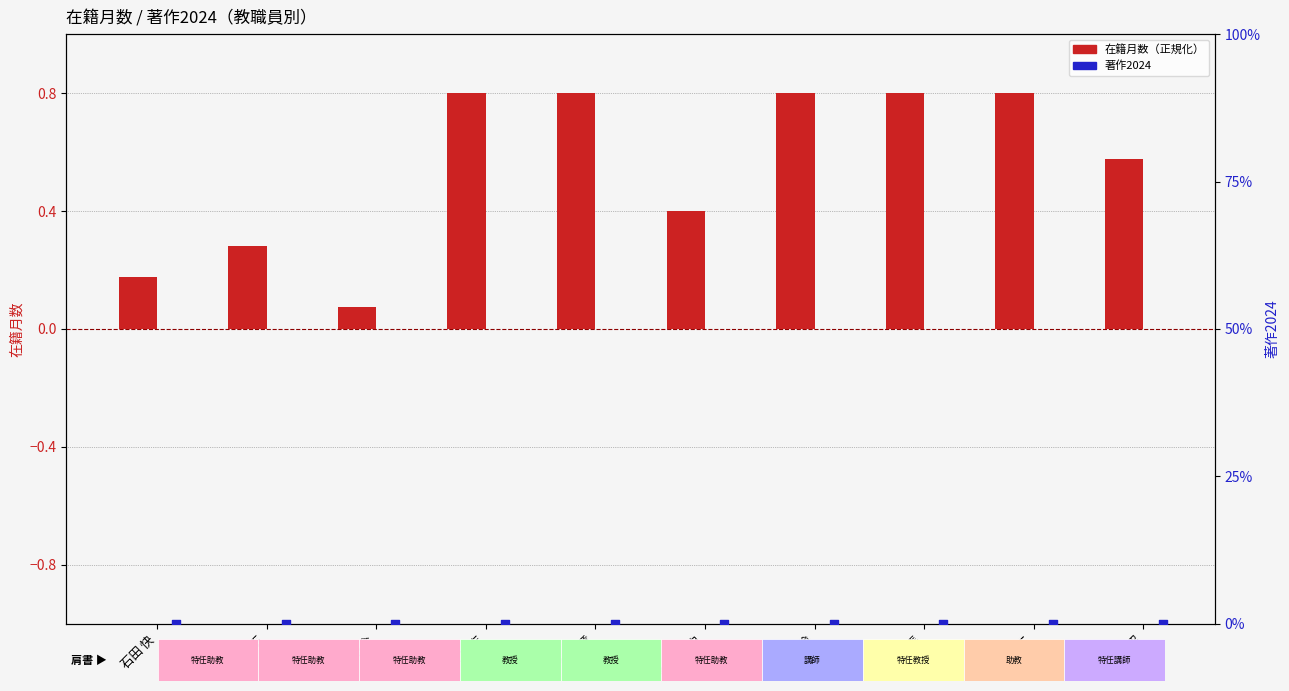

What are all the series names shown in the legend?

在籍月数（正規化）, 著作2024